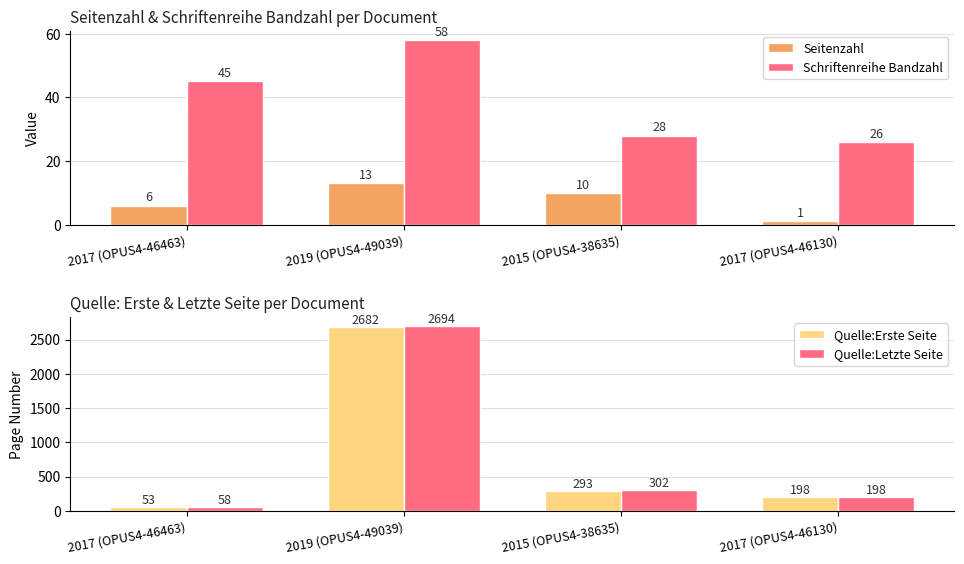

What is the average value of the Quelle:Erste Seite series?

806